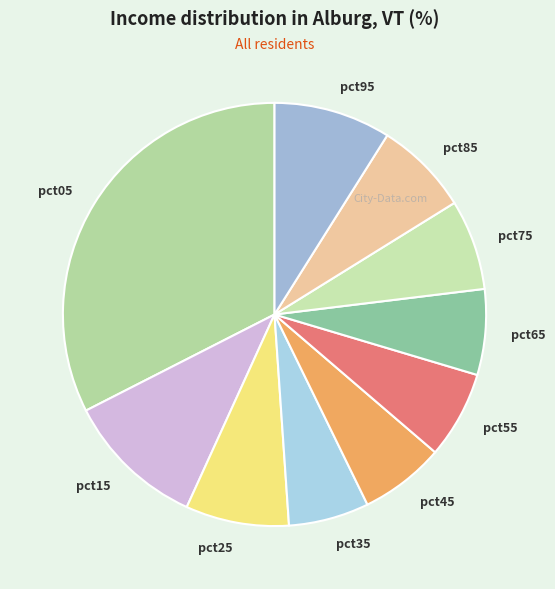

Which category has the biggest portion of the pie?

pct05